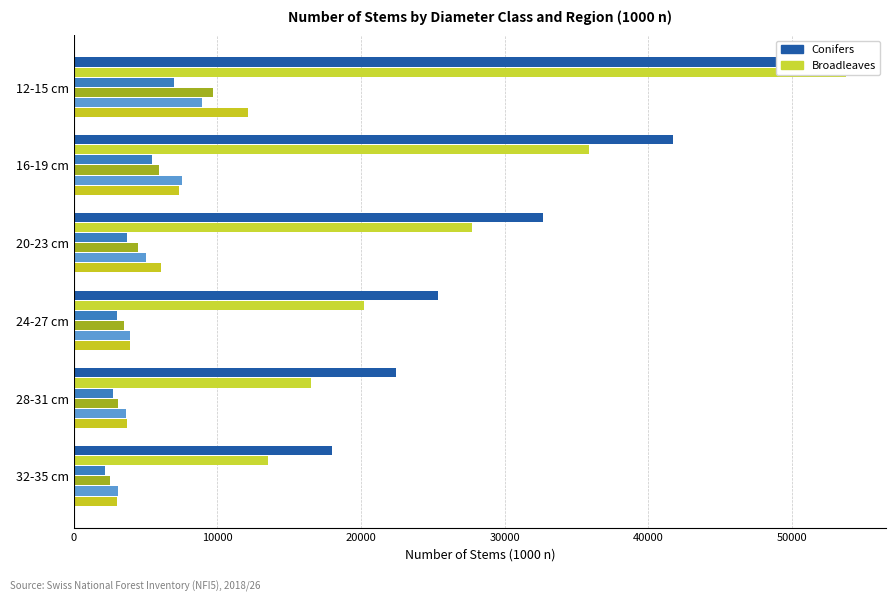

How many data points in conifers (Jura) are less than 3716?

3